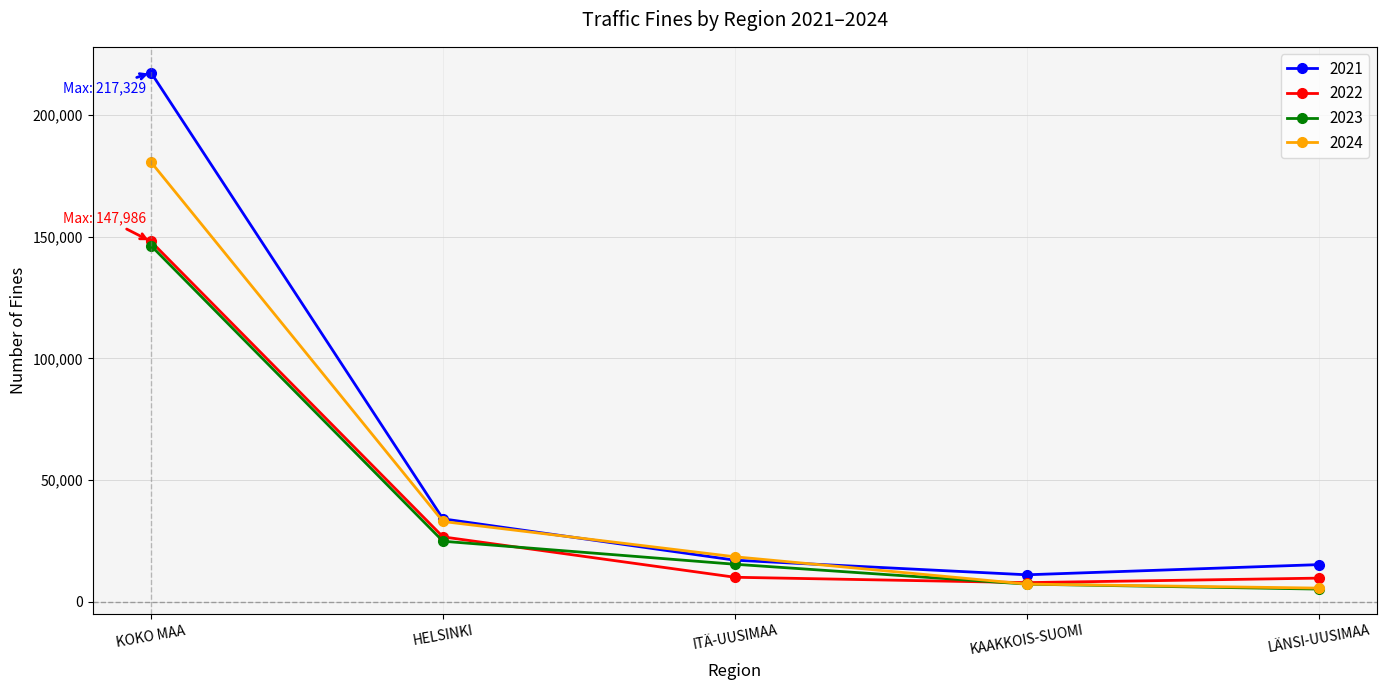

What is the value of the 2022 point at the 4th from the left?

7870